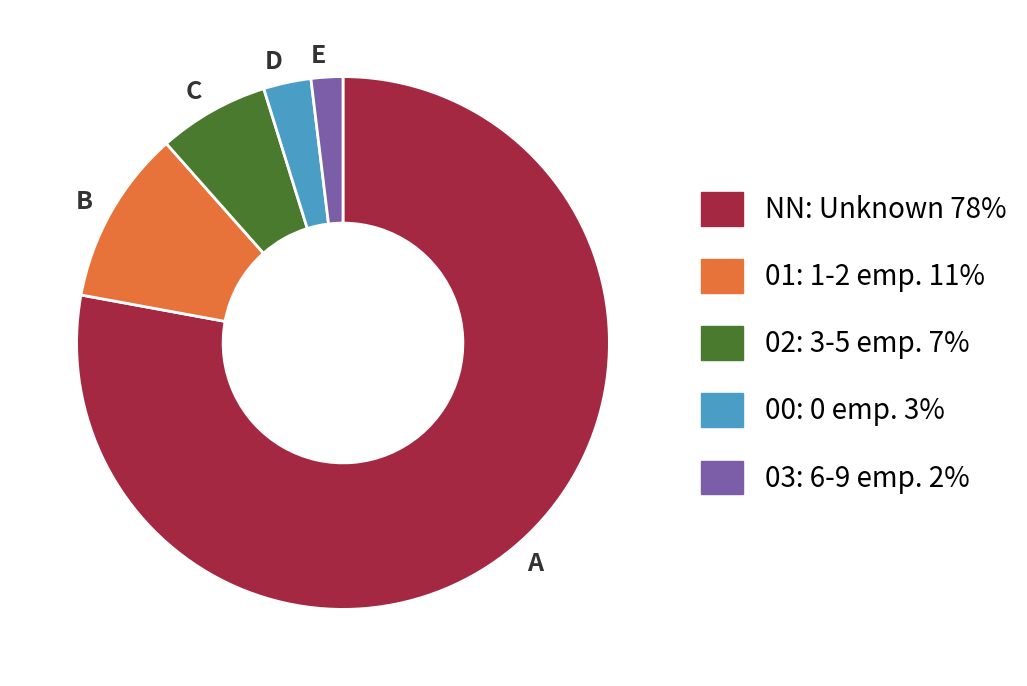

Which category has the biggest portion of the pie?

A